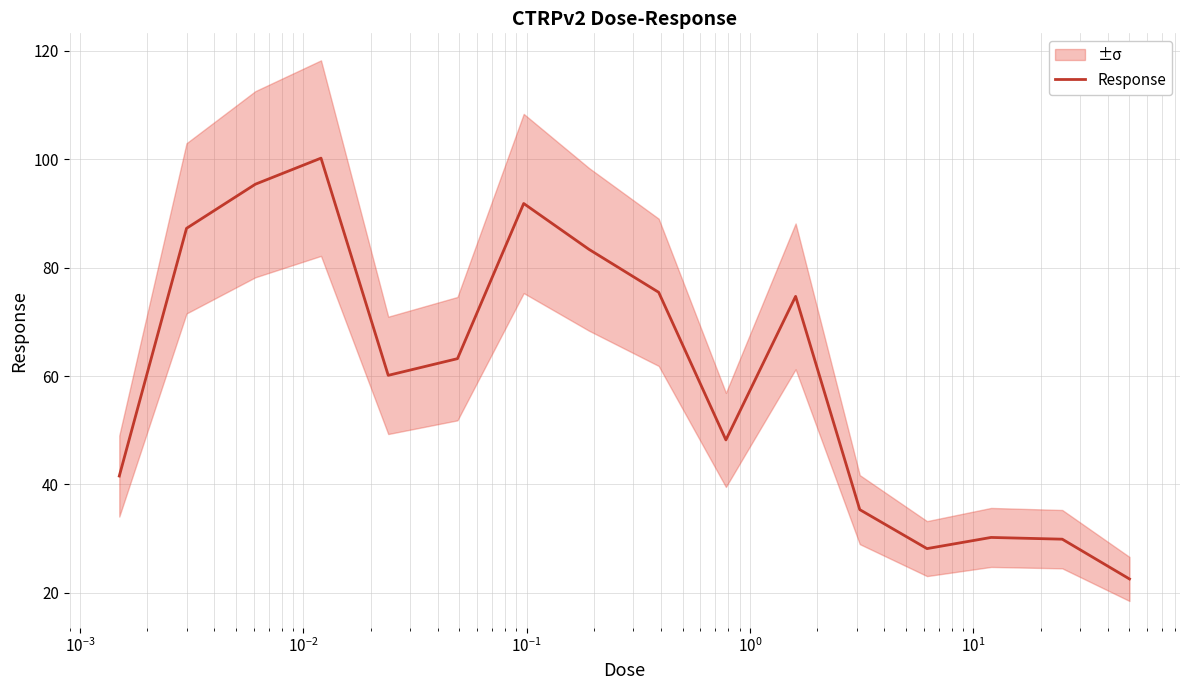

Is it true that the value at 10 is 29.4?

False